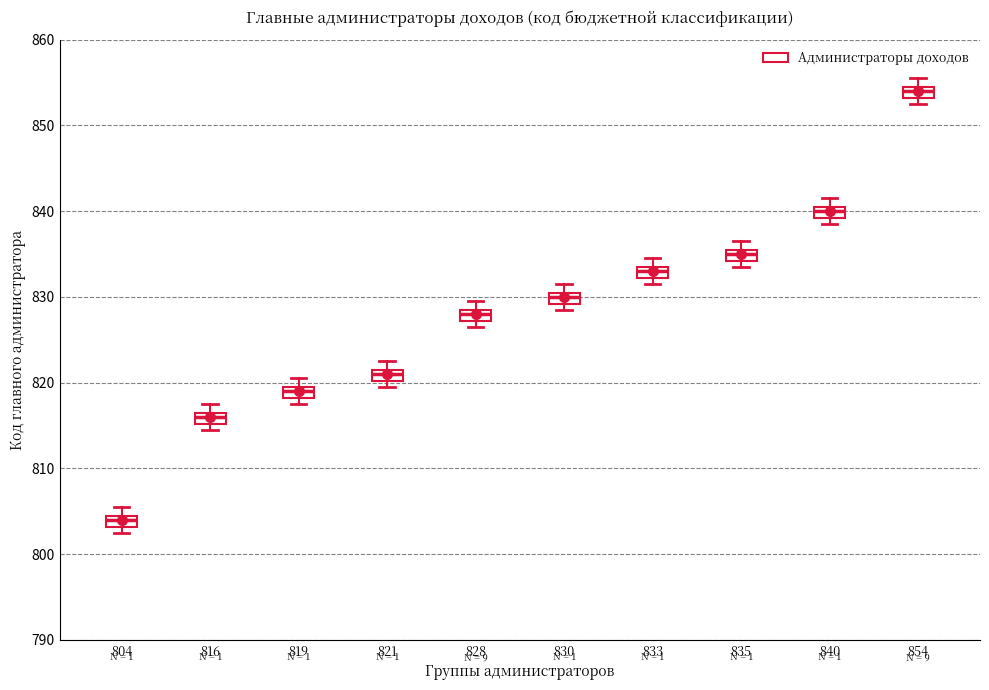

Where is the lower edge of the box at x = 833 on the y-axis? The values are not printed on the chart, so give them approximately, as read against the axis.

832